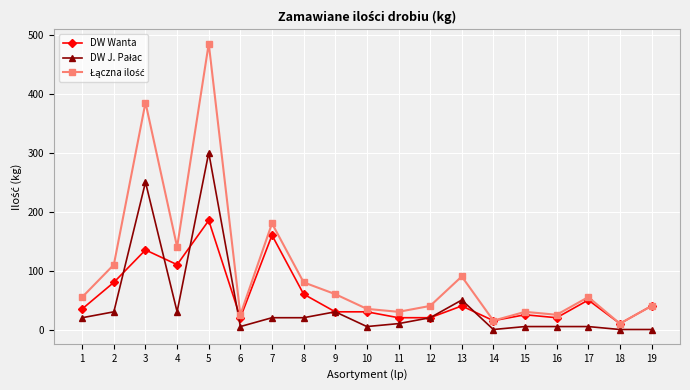

Is it true that DW Wanta equals 15 at 14?

True